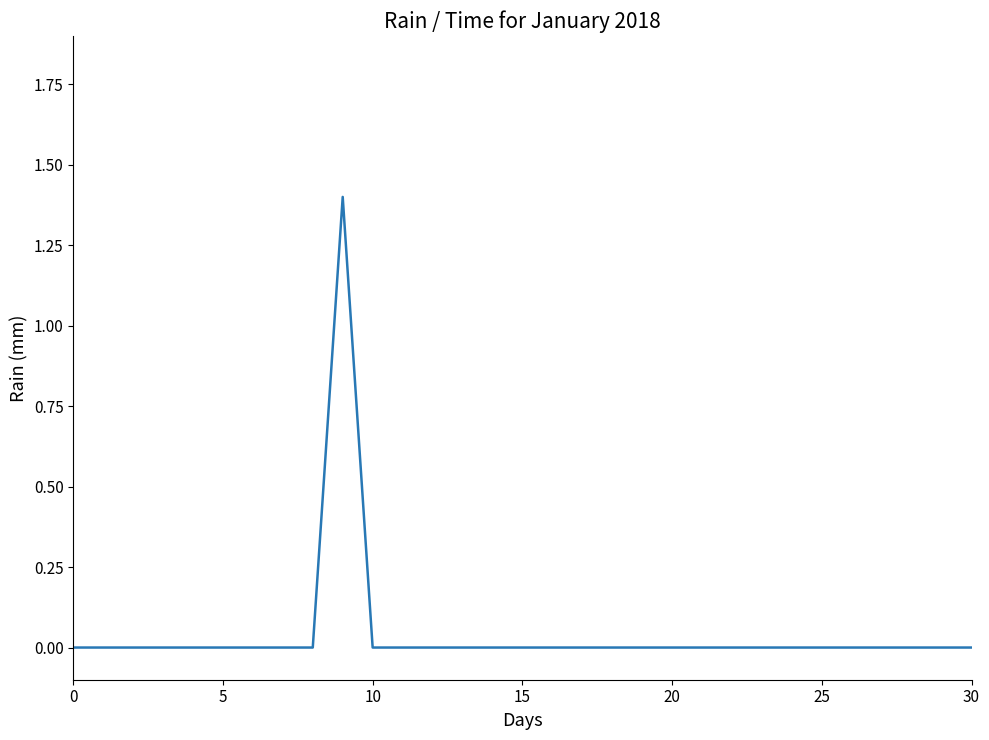

What is the maximum value shown in the chart?

1.4